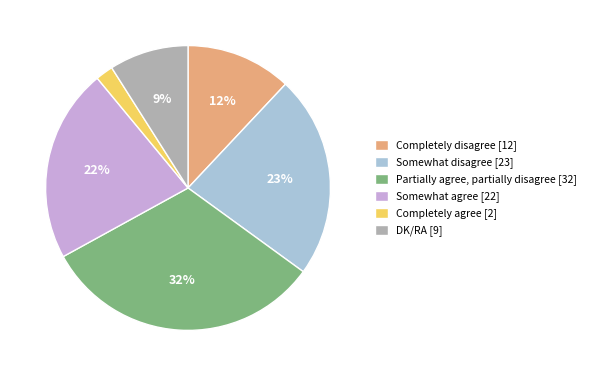

How many segments does this pie chart have?

6